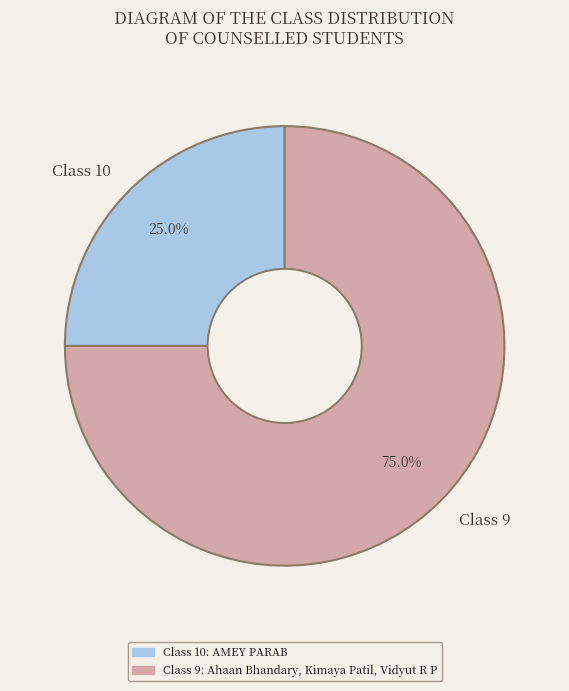

To the nearest percent, what is the average slice percentage?

50%